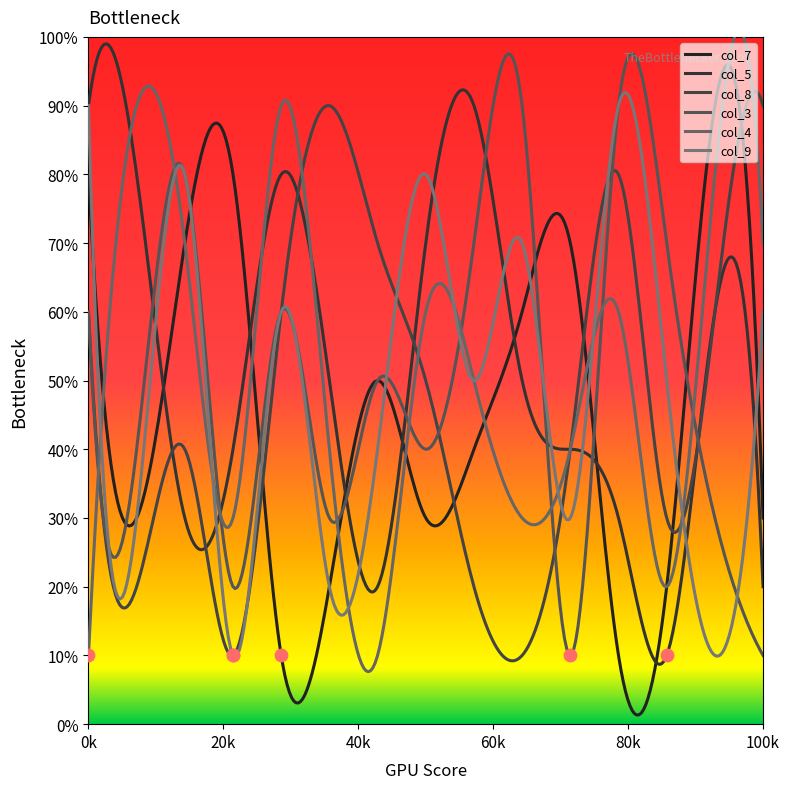

At how many categories does at least one series exceed 4?

15